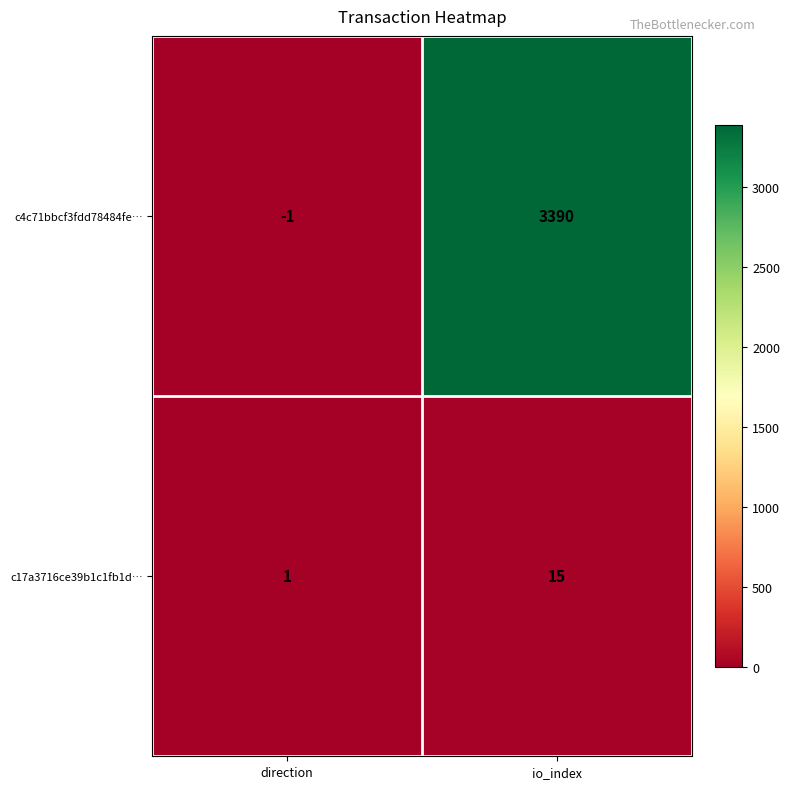

Reading right to left, what are all the values shown in this chart?

c4c71bbcf3fdd78484fe…: 3390	-1
c17a3716ce39b1c1fb1d…: 15	1